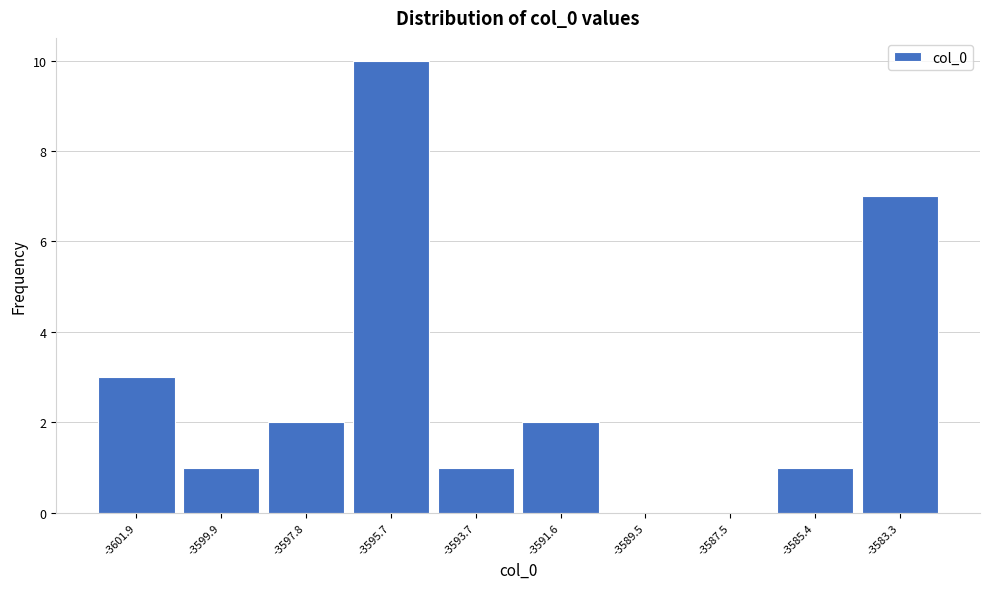

Reading left to right, transcribe all the data shown in this chart.

-3601.9=3	-3599.9=1	-3597.8=2	-3595.7=10	-3593.7=1	-3591.6=2	-3589.5=0	-3587.5=0	-3585.4=1	-3583.3=7